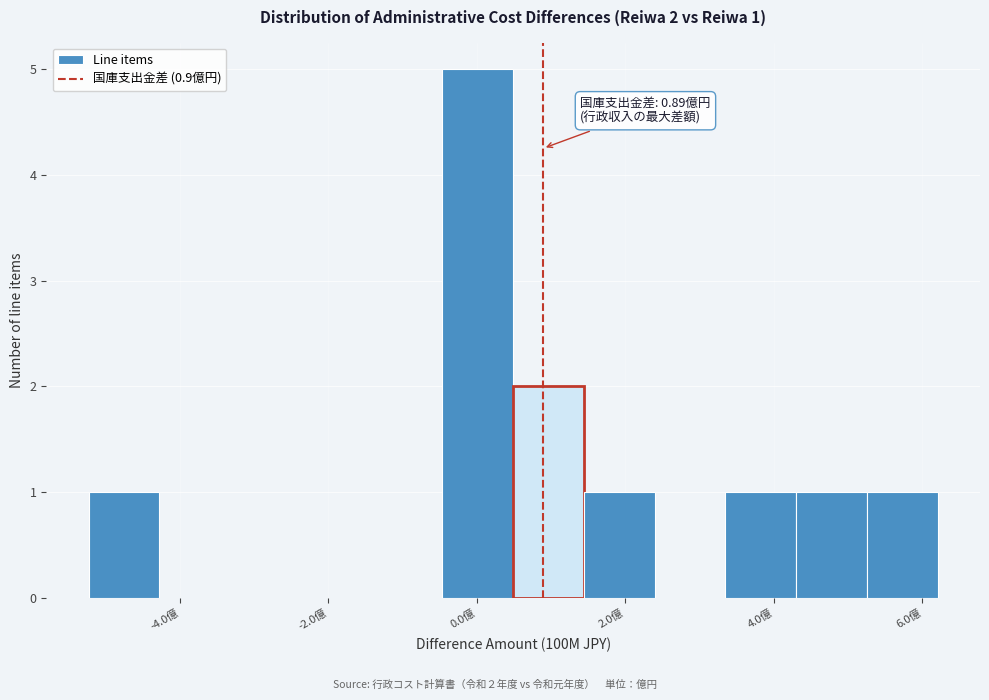

Over which range of the x-axis is the bar tallest?

-0.4 to 0.4